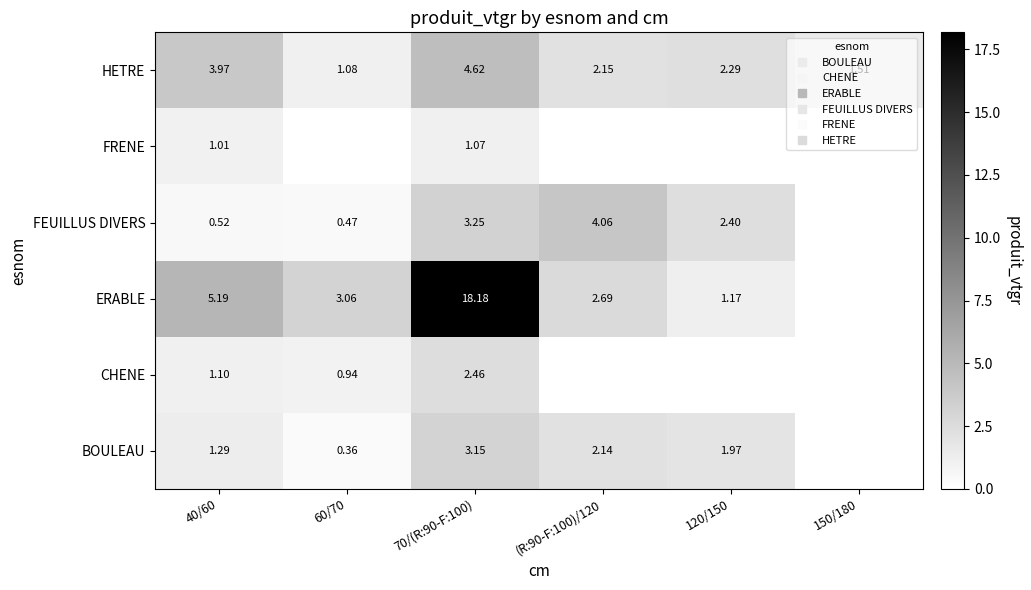

Which series has the largest range (max minus min)?

ERABLE